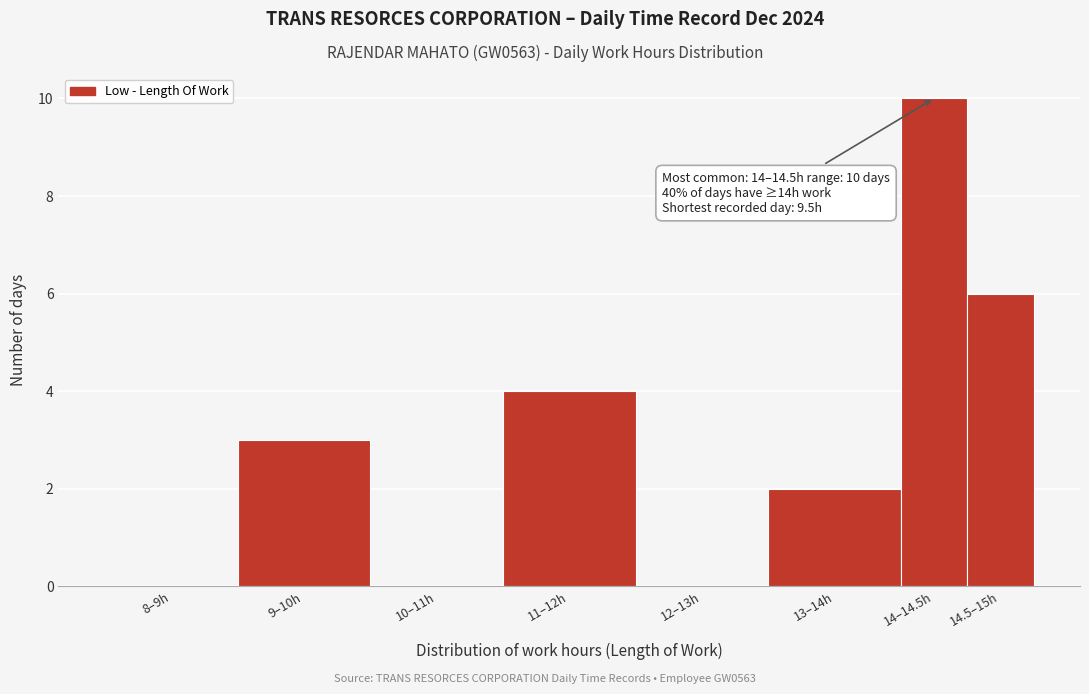

Reading left to right, extract all data points from this chart.

8–9h=0	9–10h=3	10–11h=0	11–12h=4	12–13h=0	13–14h=2	14–14.5h=10	14.5–15h=6